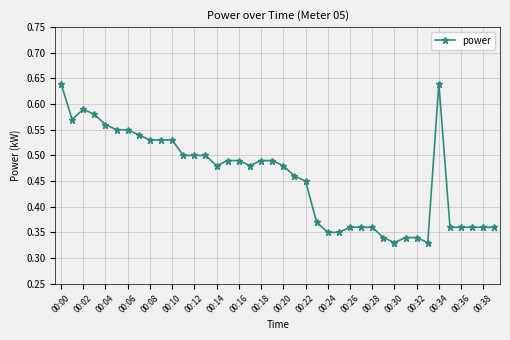

How many values are between 0 and 1?

40